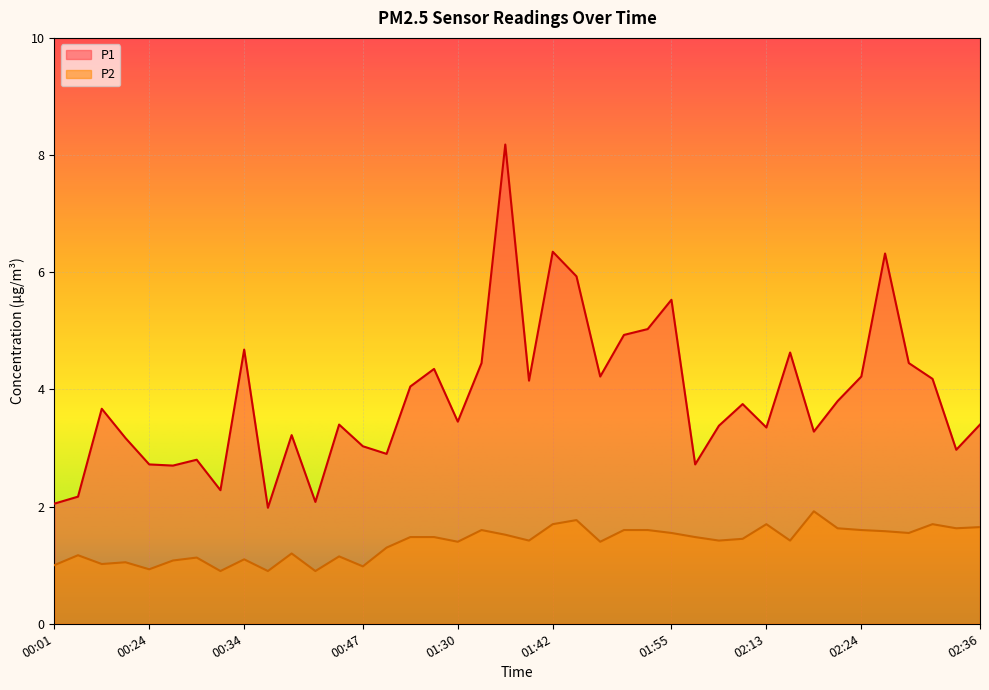

Does the chart display data point markers on the line(s)?

No